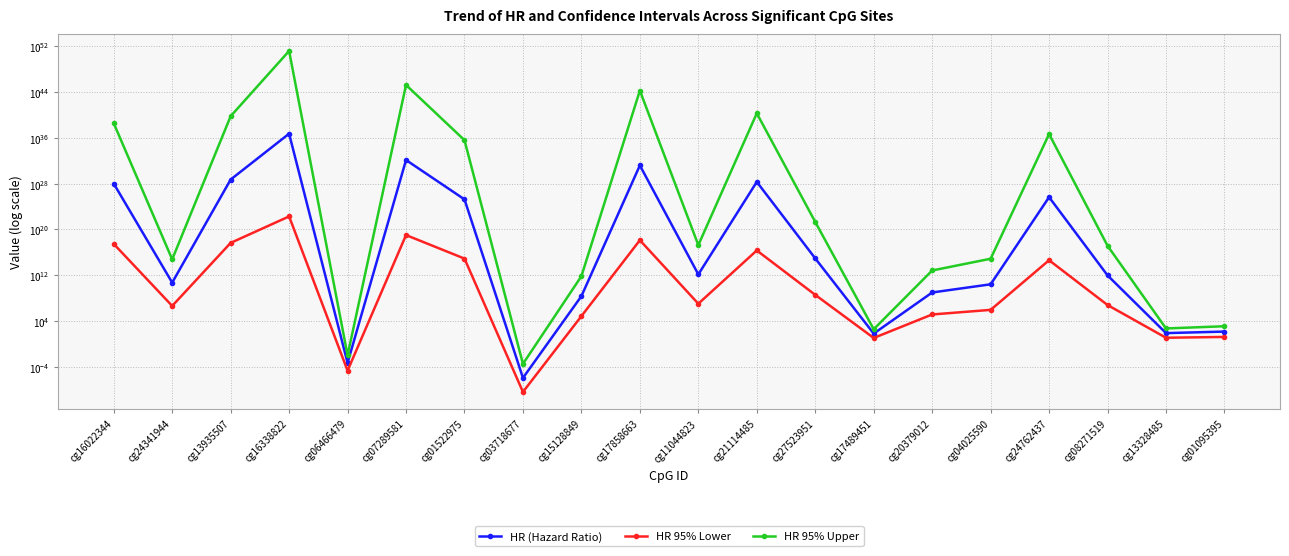

List the series in order of their peak value, lowest first.

HR 95% Lower, HR (Hazard Ratio), HR 95% Upper